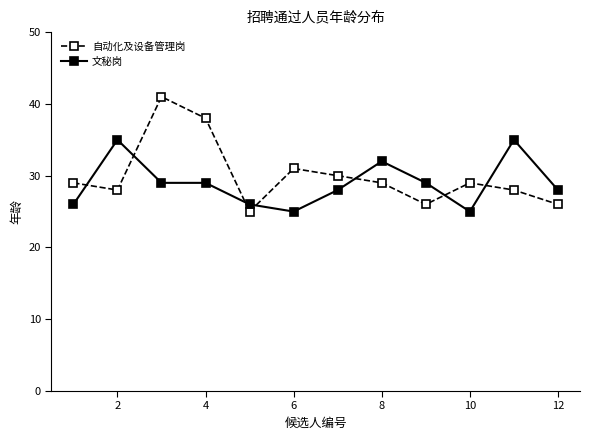

Reading left to right, transcribe all the data shown in this chart.

自动化及设备管理岗: 29	28	41	38	25	31	30	29	26	29	28	26
文秘岗: 26	35	29	29	26	25	28	32	29	25	35	28